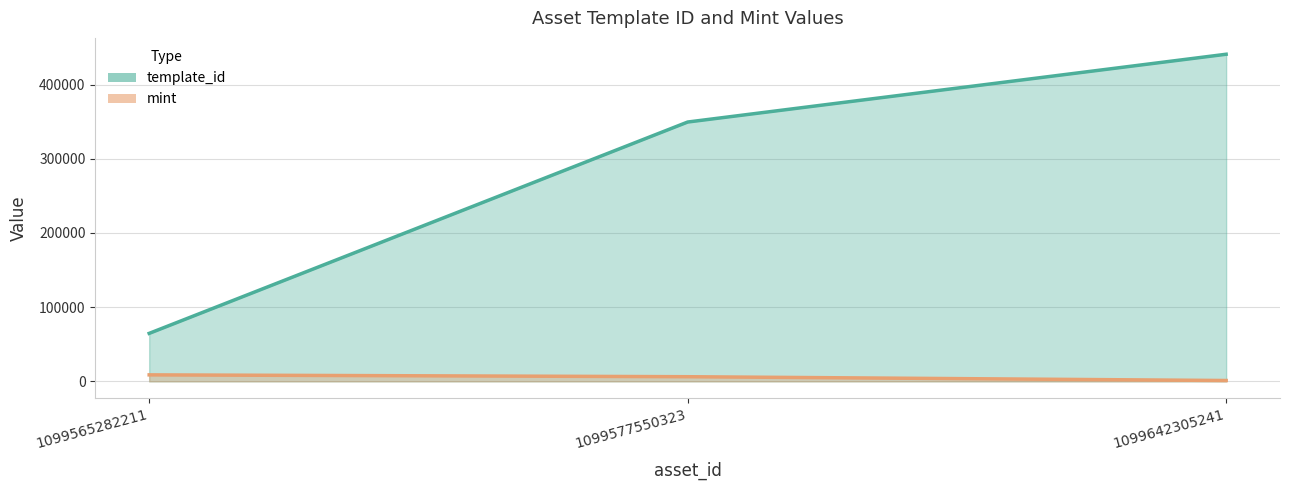

What is the value of the mint point at the 1st from the left?

8743